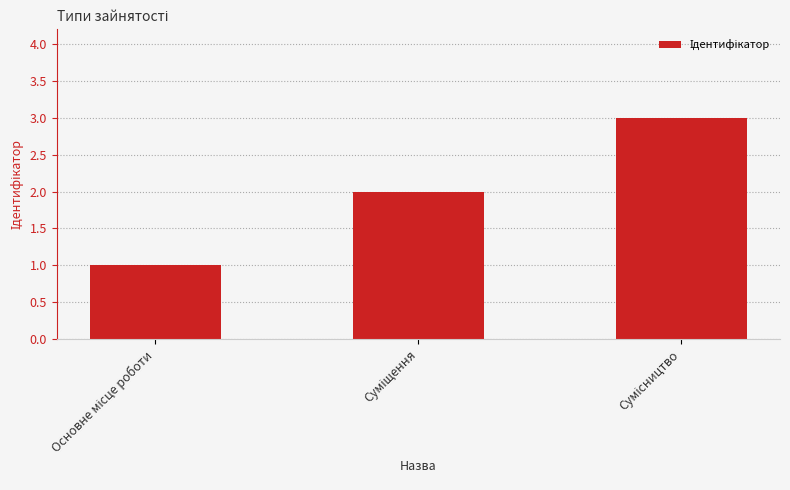

What is the sum of all values?

6